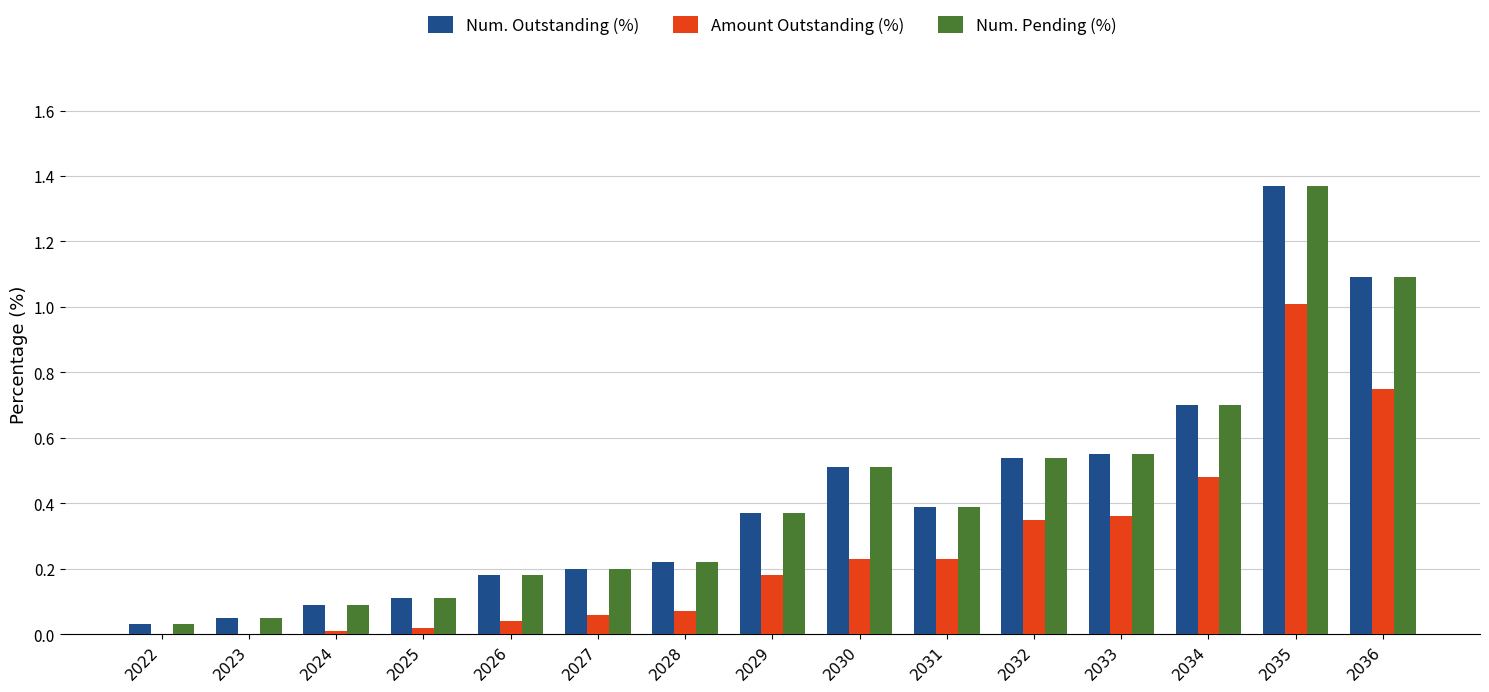

At which category is the sum across all series the highest?

2035